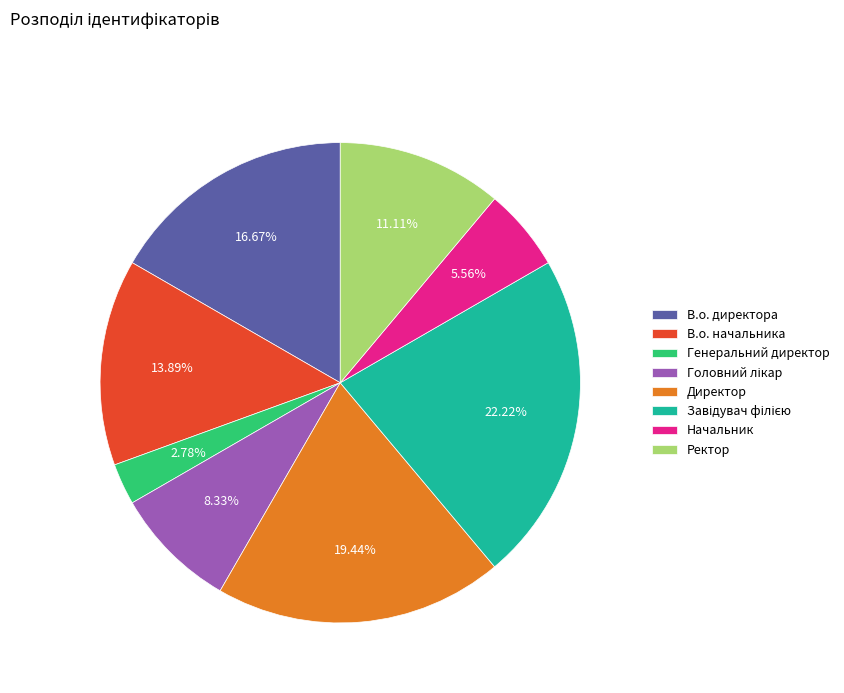

What percentage is the В.о. начальника slice, to the nearest percent?

14%